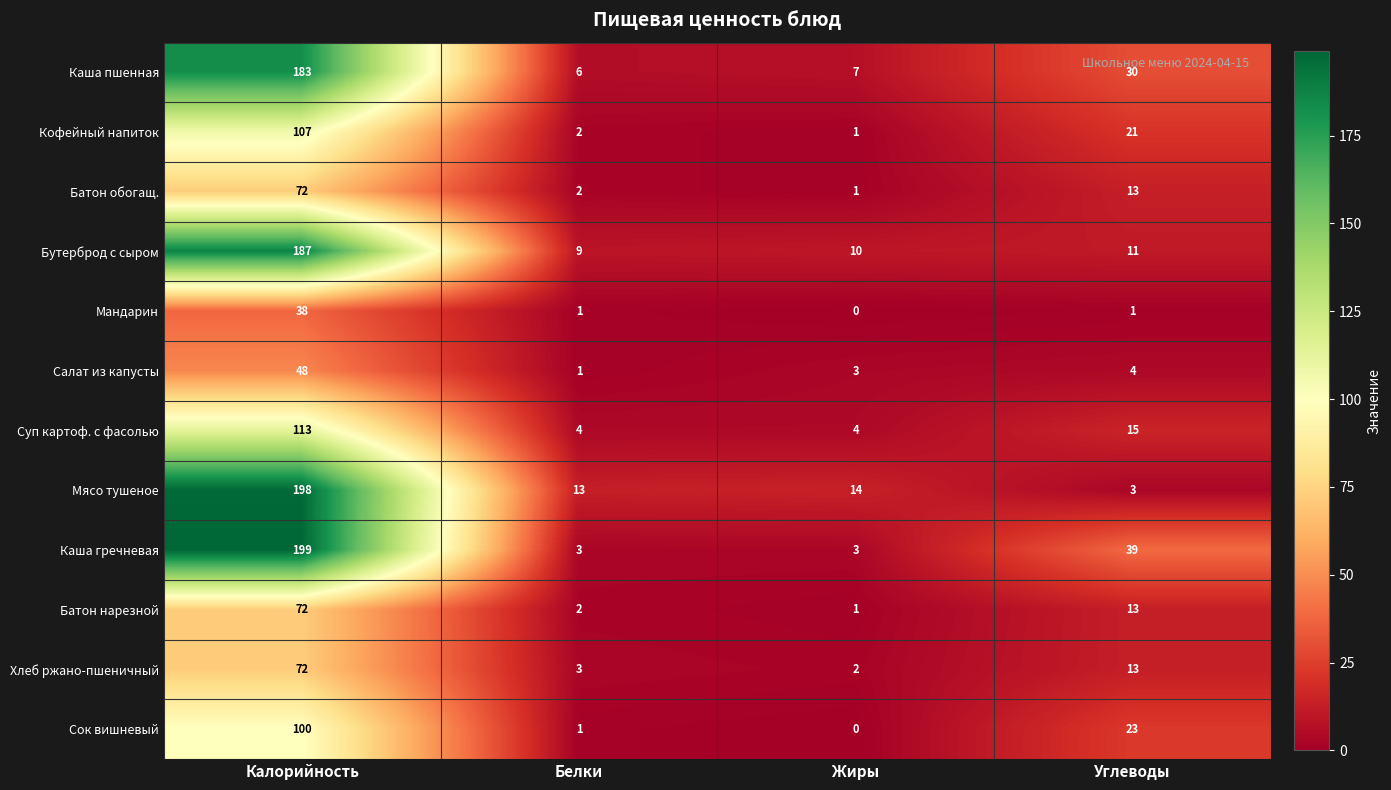

Which series has the largest total across all categories?

Каша гречневая